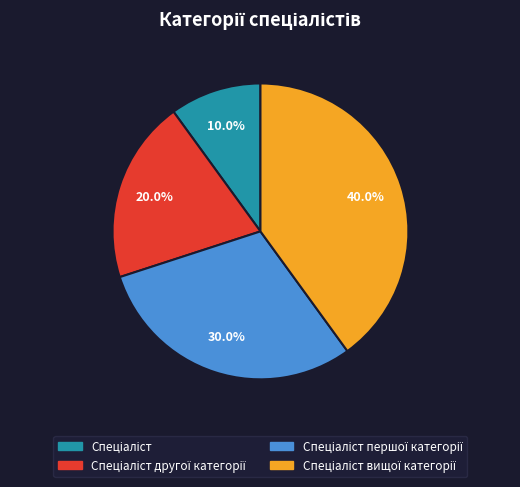

Is there any slice that represents more than half of the pie?

No